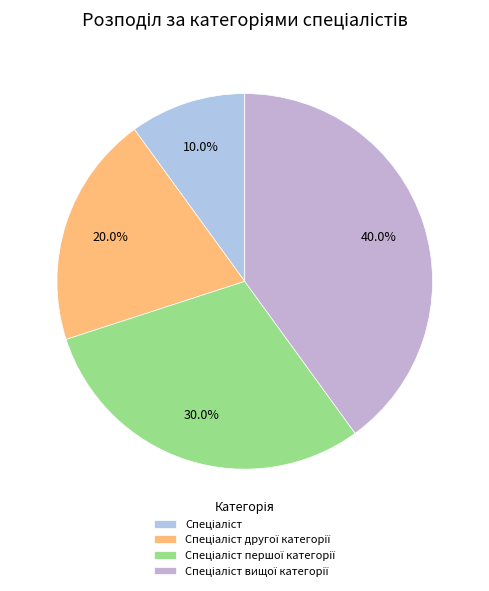

What percentage is the Спеціаліст slice, to the nearest percent?

10%